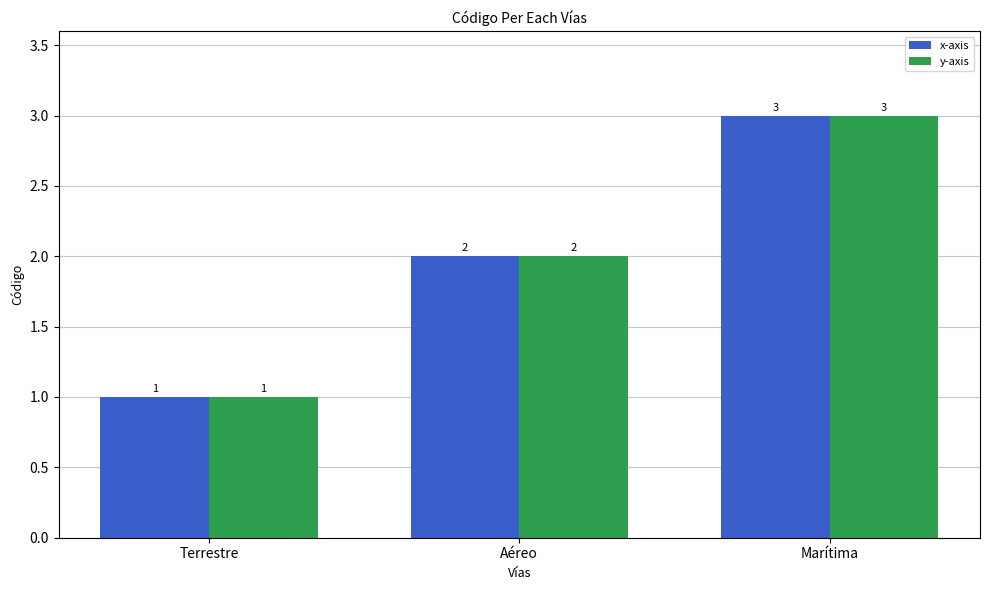

How many values in the y-axis series are below 2?

1